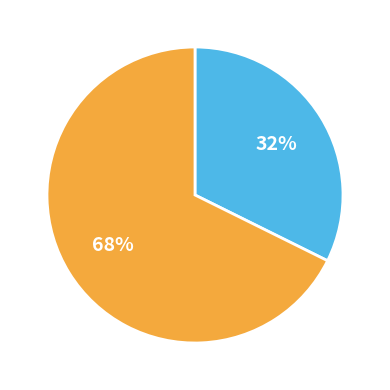

Is there a majority slice in this chart?

Yes